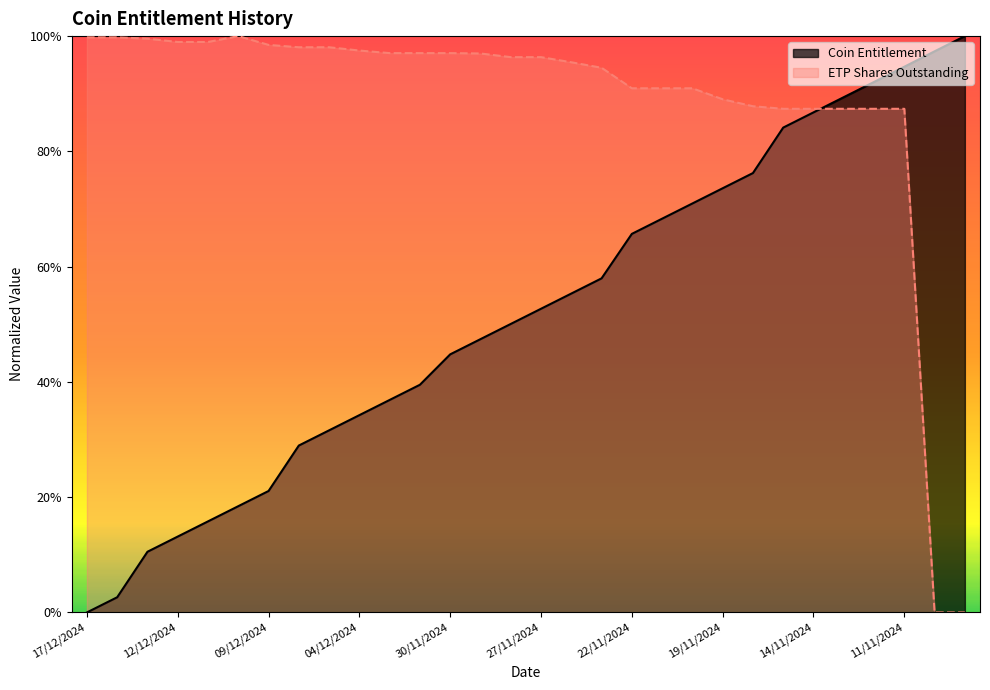

Reading left to right, transcribe all the data shown in this chart.

Coin Entitlement: 17/12/2024=0.0	16/12/2024=0.0	13/12/2024=0.1	12/12/2024=0.1	11/12/2024=0.2	10/12/2024=0.2	09/12/2024=0.2	06/12/2024=0.3	05/12/2024=0.3	04/12/2024=0.3	03/12/2024=0.4	02/12/2024=0.4	30/11/2024=0.4	29/11/2024=0.5	28/11/2024=0.5	27/11/2024=0.5	26/11/2024=0.6	25/11/2024=0.6	22/11/2024=0.7	21/11/2024=0.7	20/11/2024=0.7	19/11/2024=0.7	18/11/2024=0.8	15/11/2024=0.8	14/11/2024=0.9	13/11/2024=0.9	12/11/2024=0.9	11/11/2024=0.9	08/11/2024=1.0	07/11/2024=1.0
ETP Shares Outstanding: 17/12/2024=1.0	16/12/2024=1.0	13/12/2024=1.0	12/12/2024=1.0	11/12/2024=1.0	10/12/2024=1.0	09/12/2024=1.0	06/12/2024=1.0	05/12/2024=1.0	04/12/2024=1.0	03/12/2024=1.0	02/12/2024=1.0	30/11/2024=1.0	29/11/2024=1.0	28/11/2024=1.0	27/11/2024=1.0	26/11/2024=1.0	25/11/2024=0.9	22/11/2024=0.9	21/11/2024=0.9	20/11/2024=0.9	19/11/2024=0.9	18/11/2024=0.9	15/11/2024=0.9	14/11/2024=0.9	13/11/2024=0.9	12/11/2024=0.9	11/11/2024=0.9	08/11/2024=0.0	07/11/2024=0.0